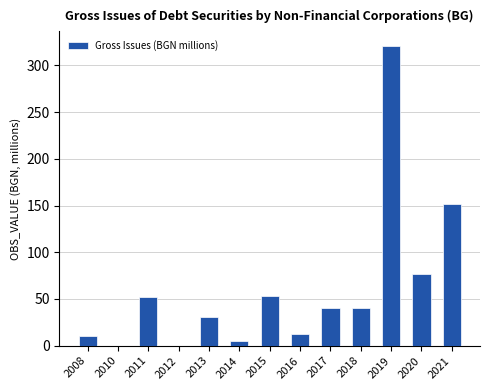

What is the greatest value displayed?

320.6